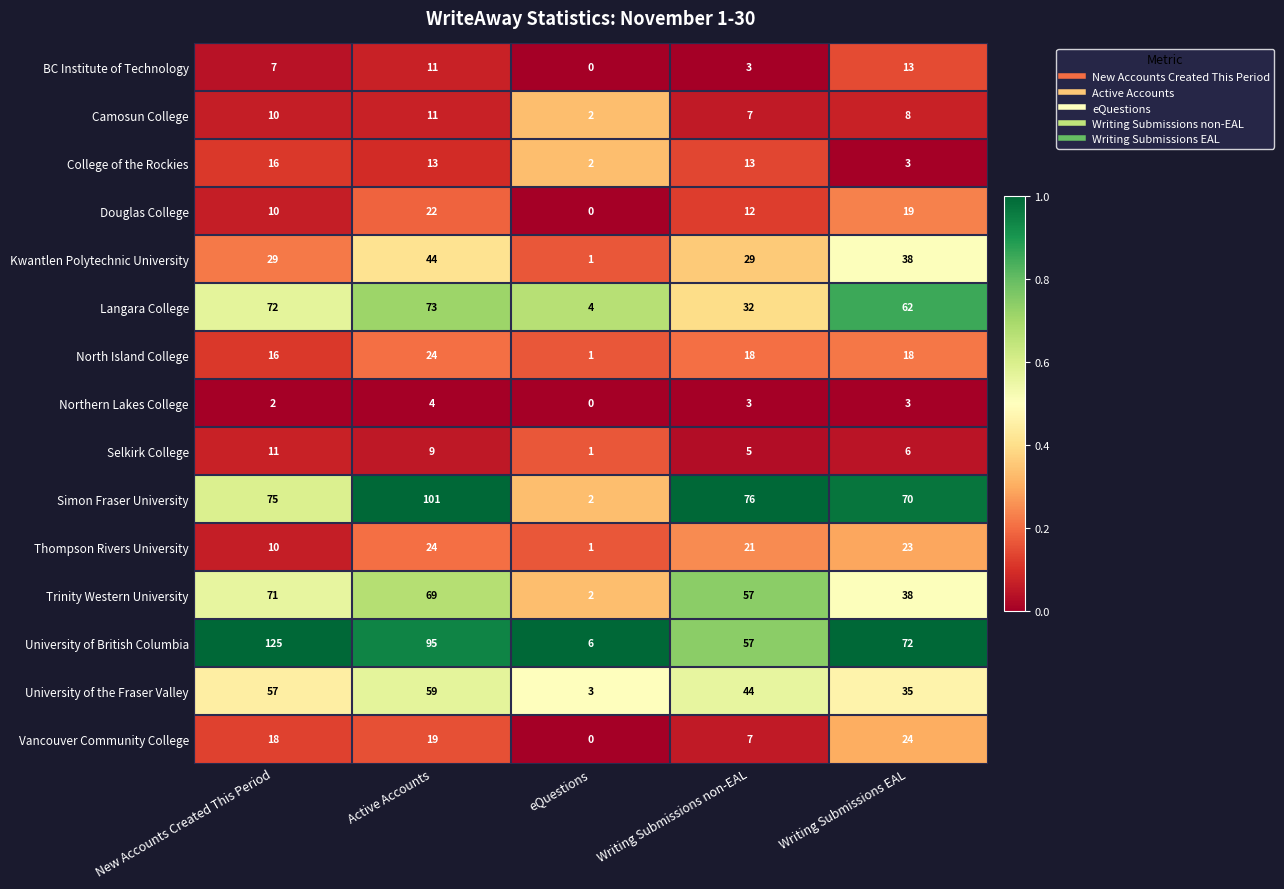

How many series are shown in this chart?

15